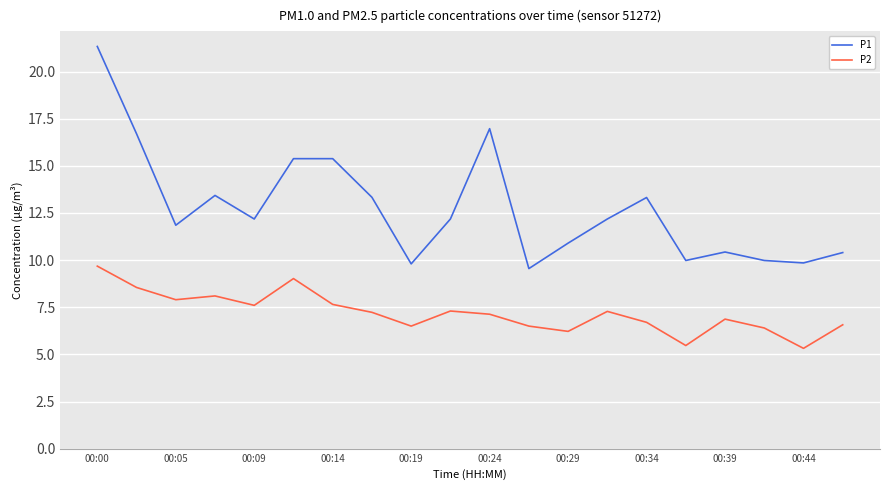

Which series has the largest range (max minus min)?

P1